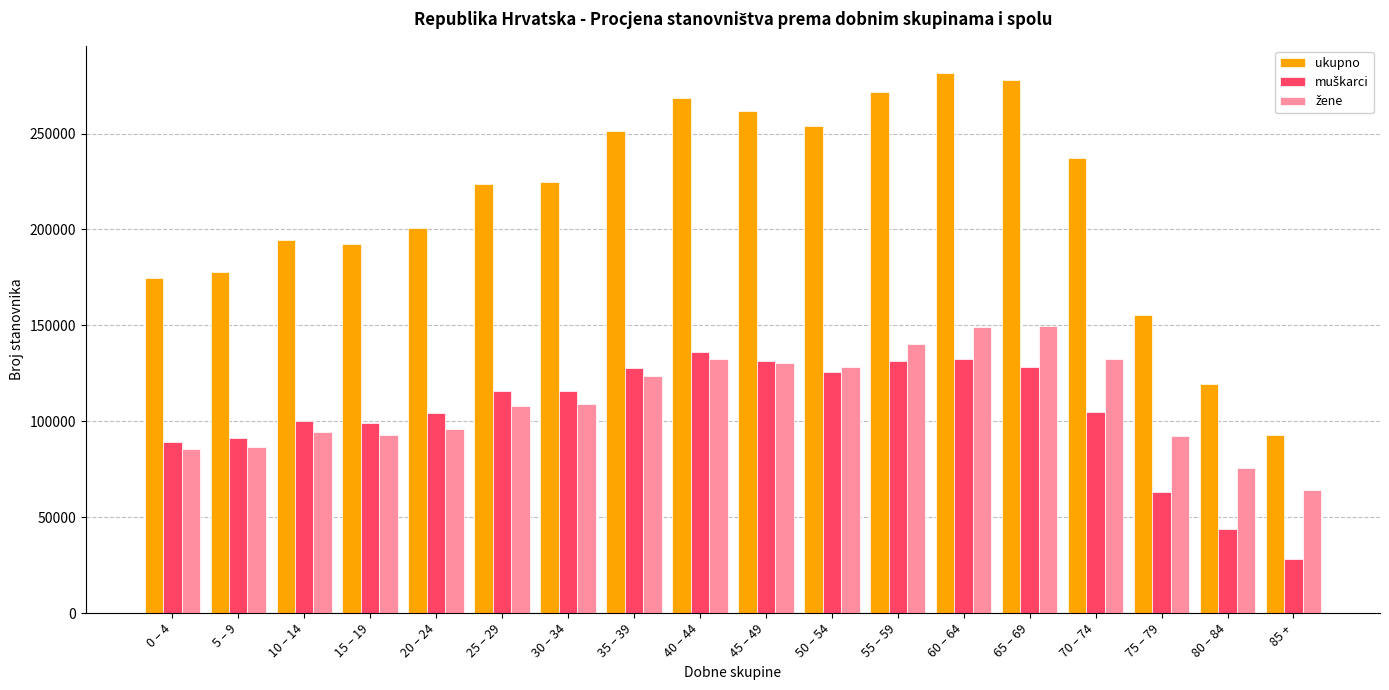

Which series has the largest total across all categories?

ukupno